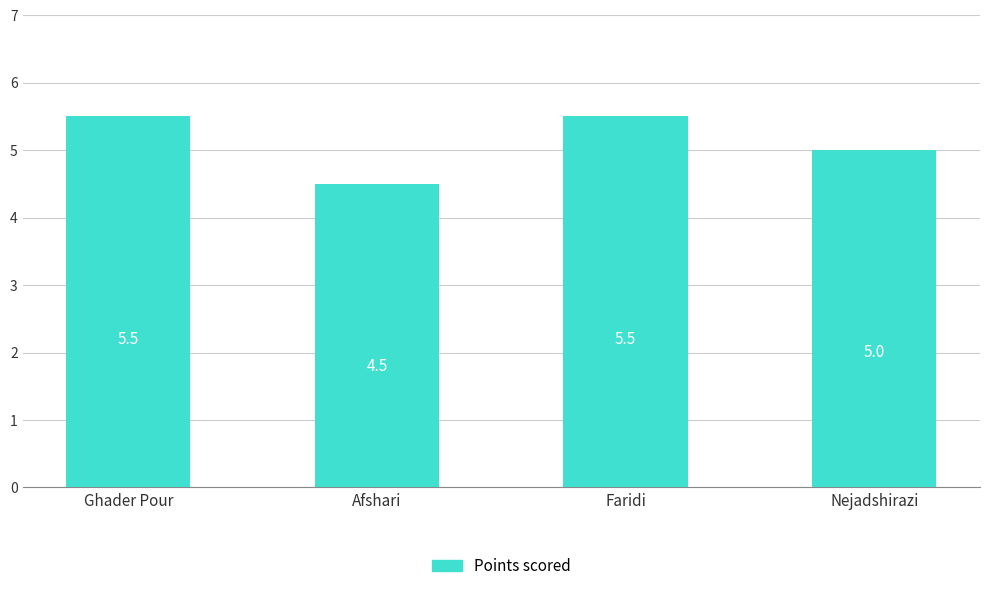

What is the minimum value shown in the chart?

4.5